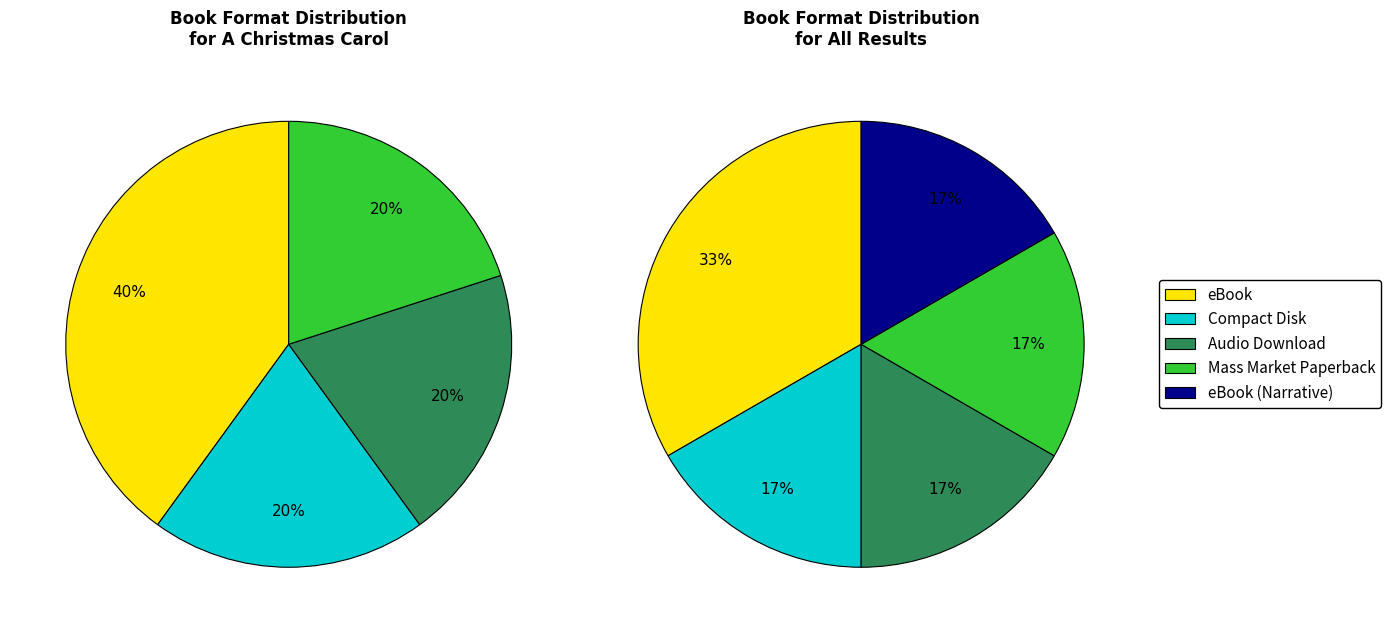

Between Compact Disk and Audio Download, which is larger?

Compact Disk